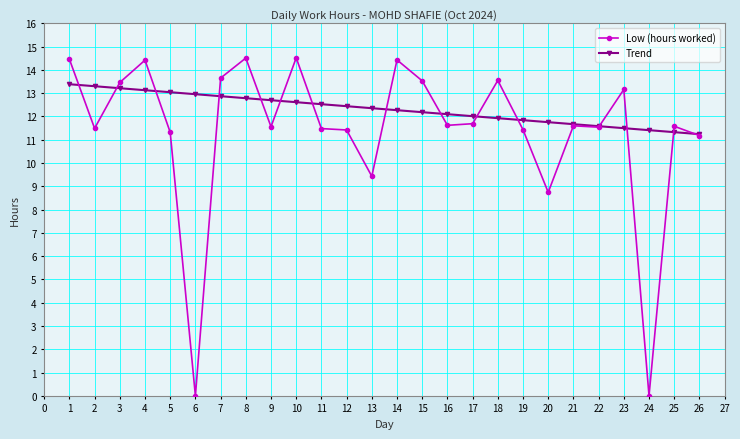

What is the maximum value shown in the chart?

14.5